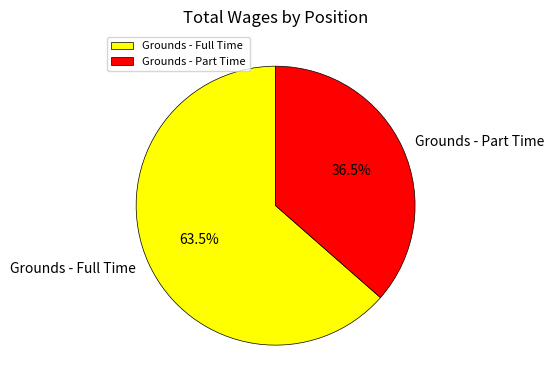

How many slices are in this pie chart?

2